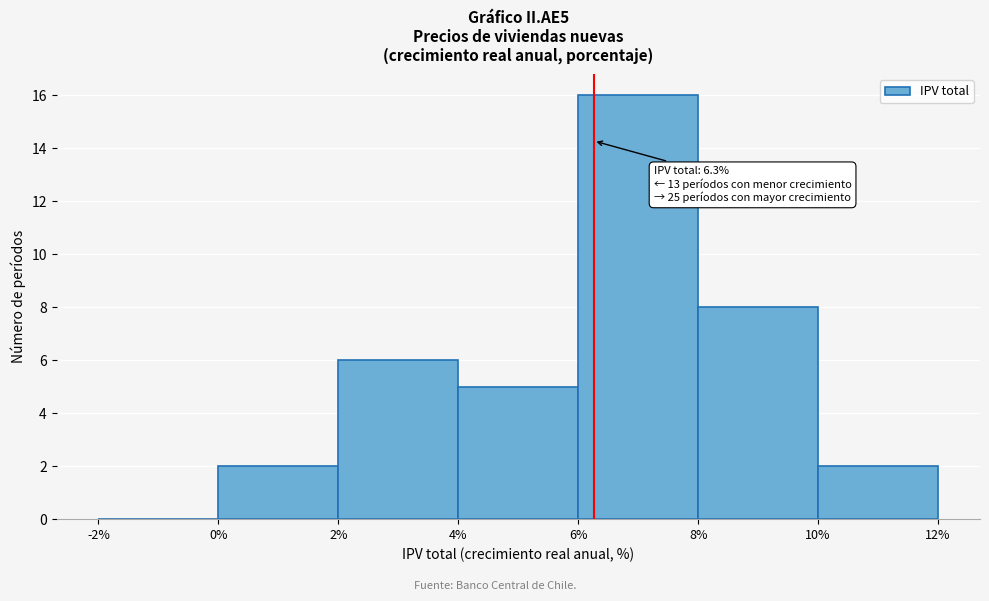

Over which range of the x-axis is the bar tallest?

6% to 8%